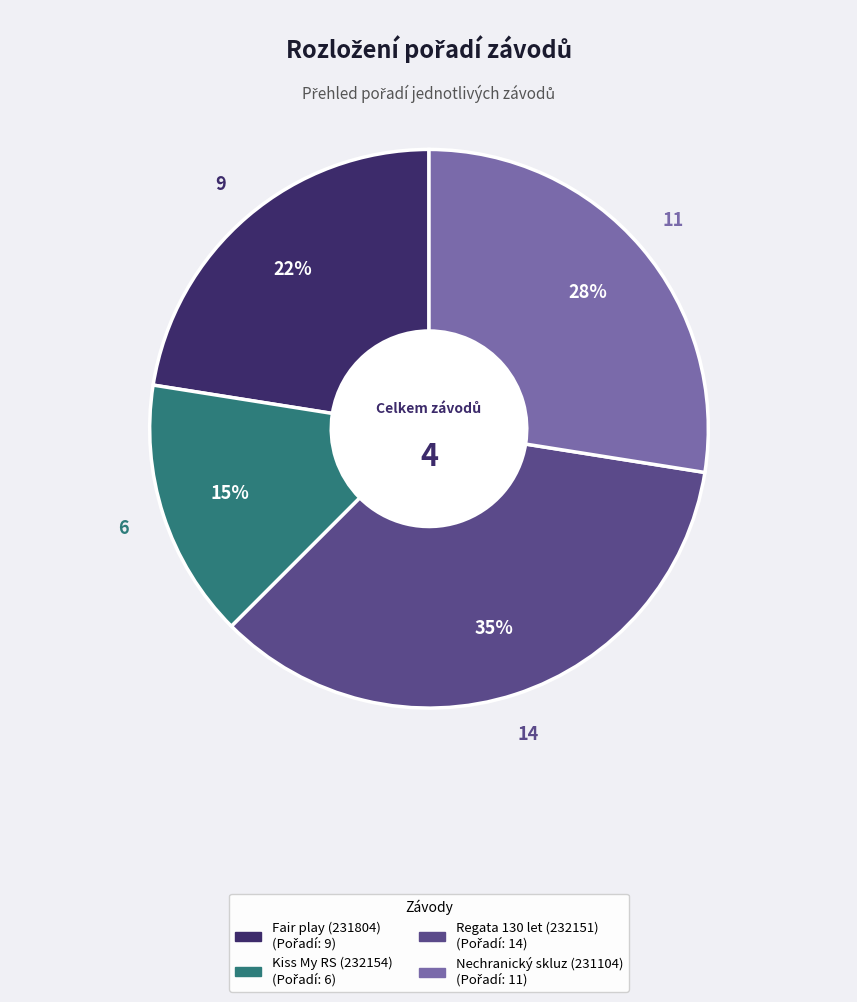

Count the number of slices in the pie.

4